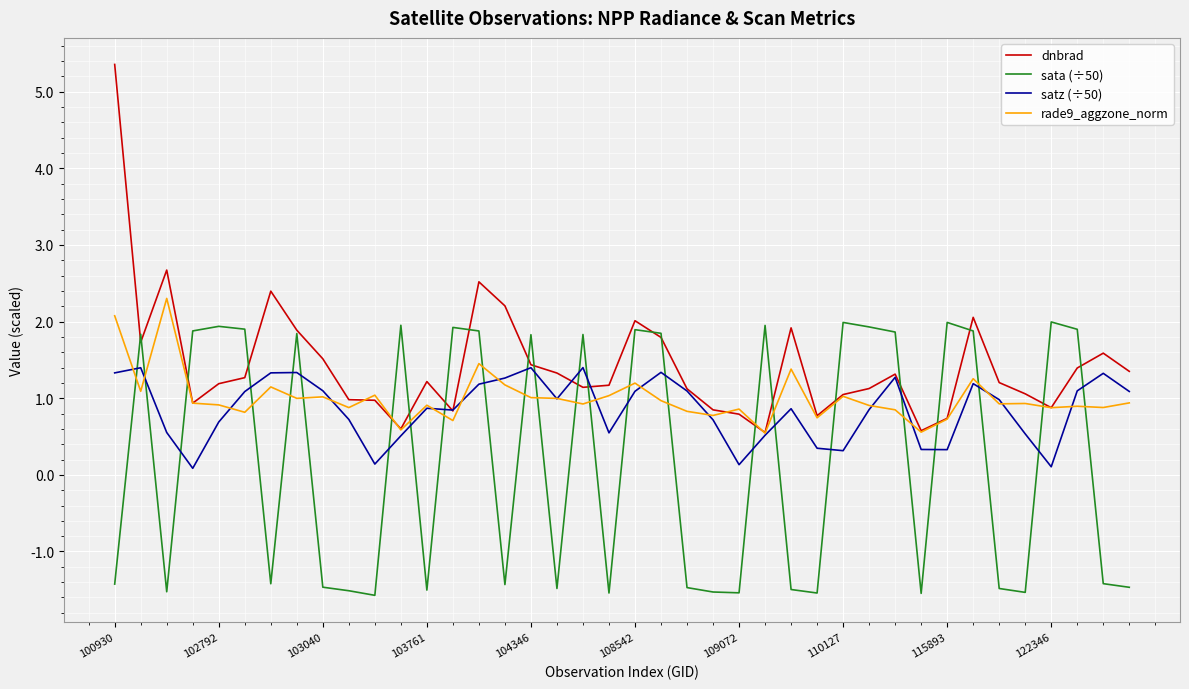

Does the chart display data point markers on the line(s)?

No